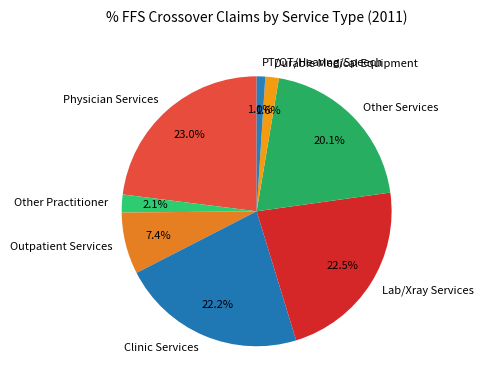

What is the largest slice in the pie chart?

Physician Services